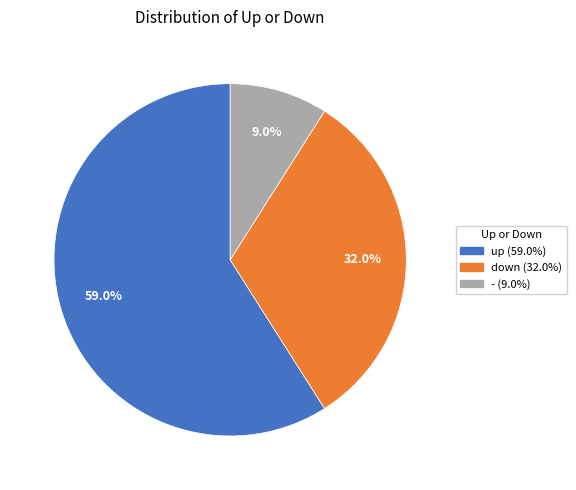

To the nearest percent, what portion does - represent?

9%